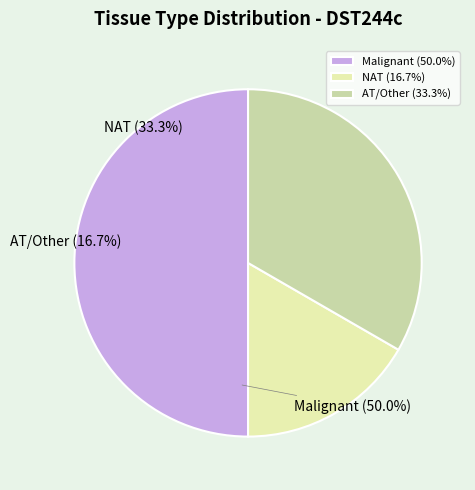

Rank the categories by value from highest to lowest.

Malignant, AT/Other, NAT